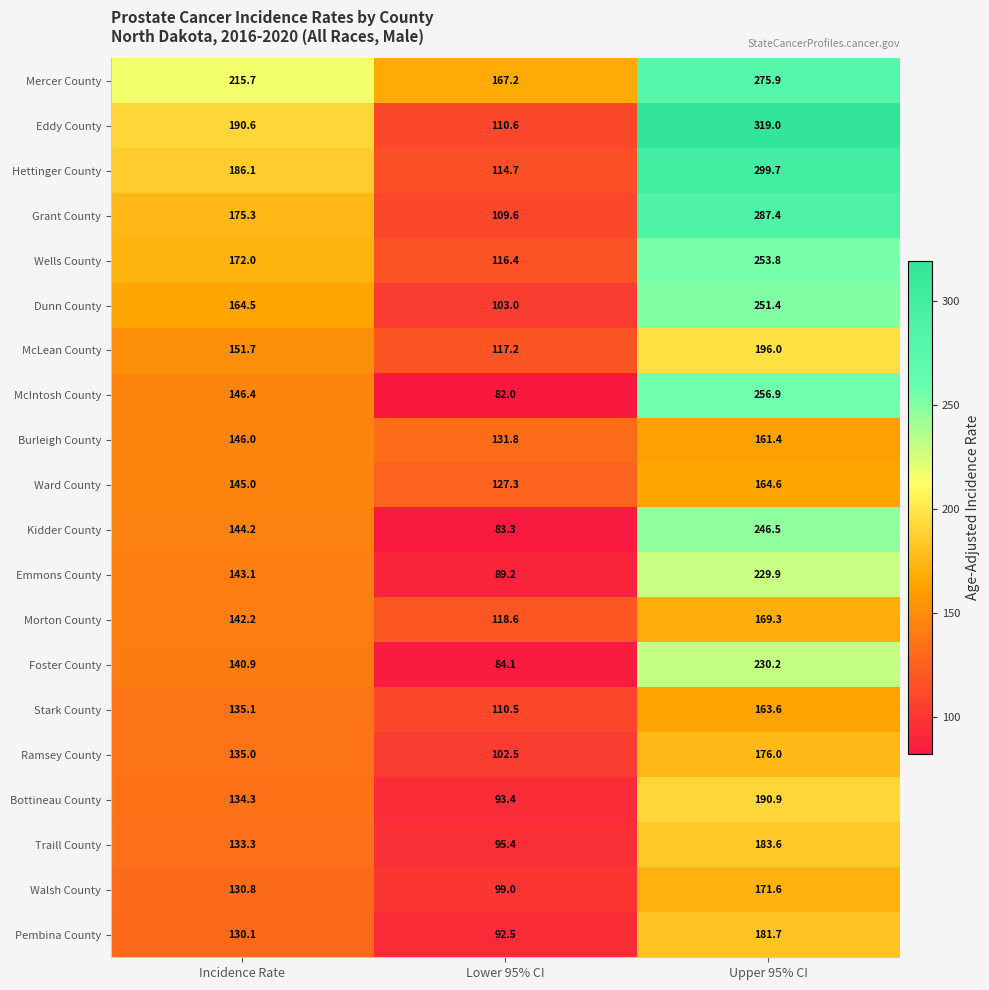

Which category has the highest value across all series?

Upper 95% CI